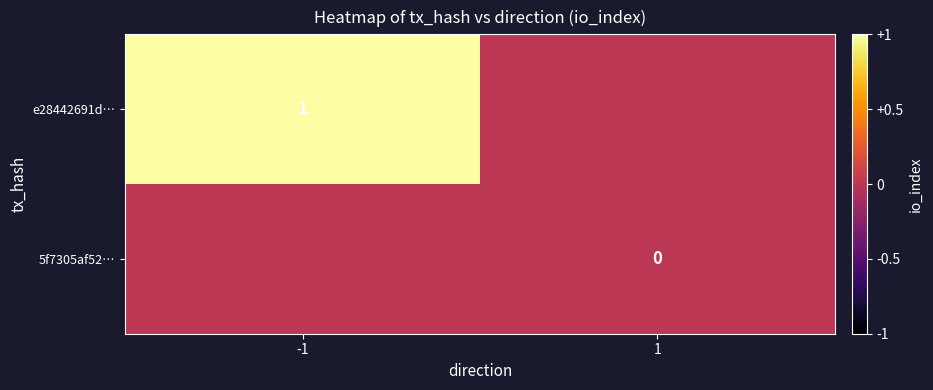

The value of e28442691d… at -1 is 0. True or false?

False